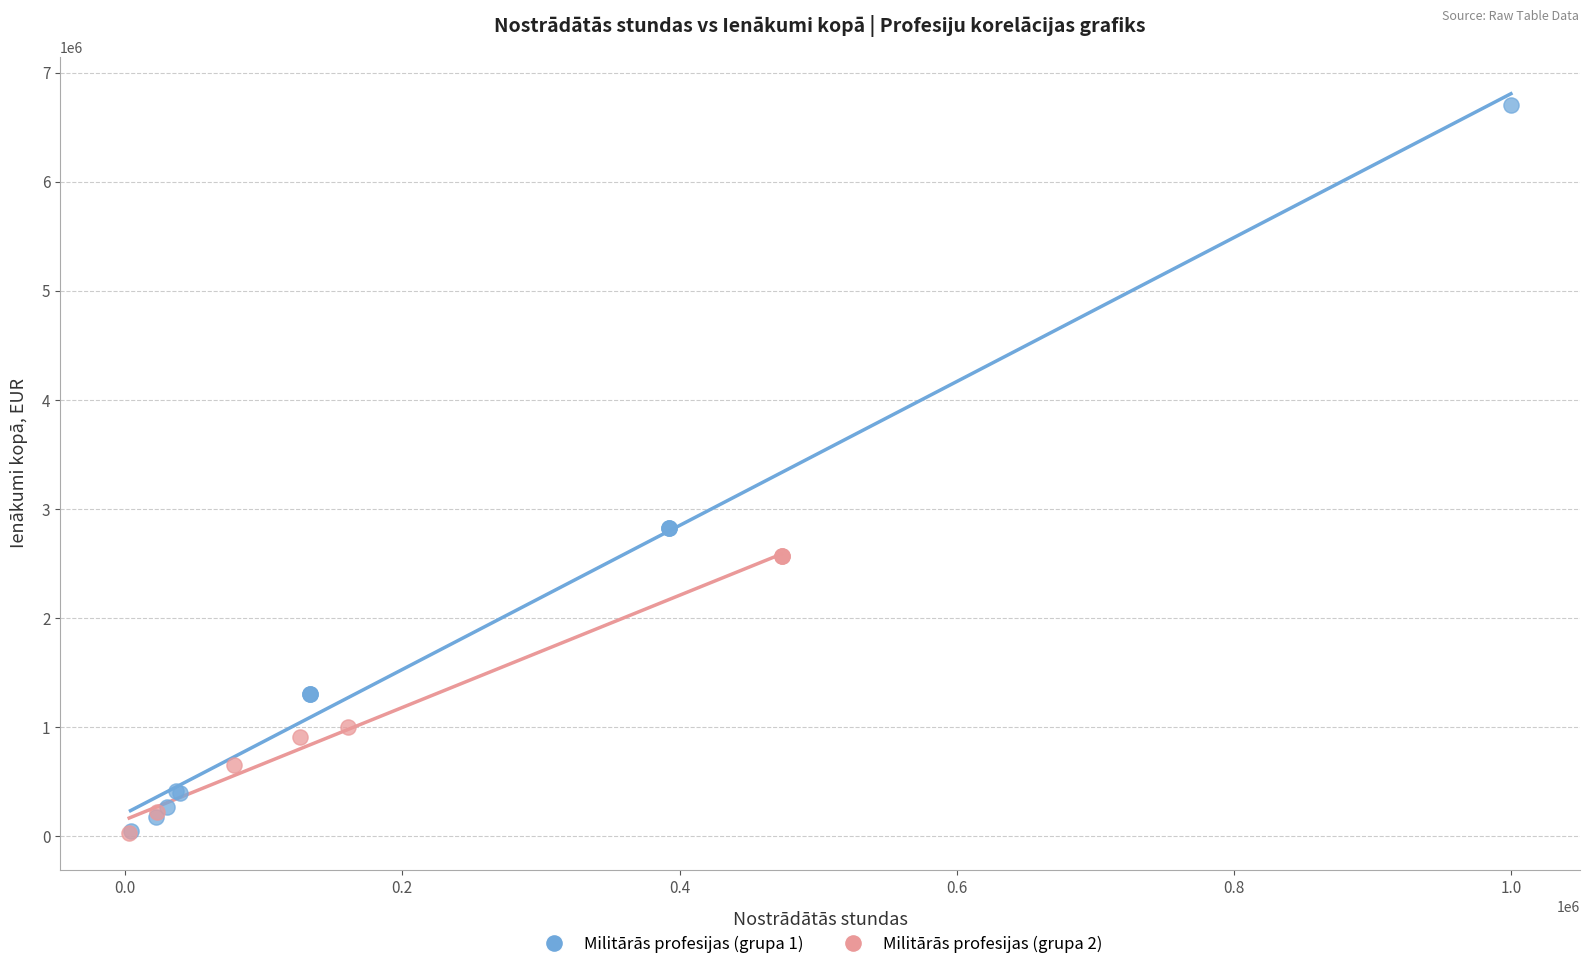

What are all the series names shown in the legend?

Militārās profesijas (grupa 1), Militārās profesijas (grupa 2)